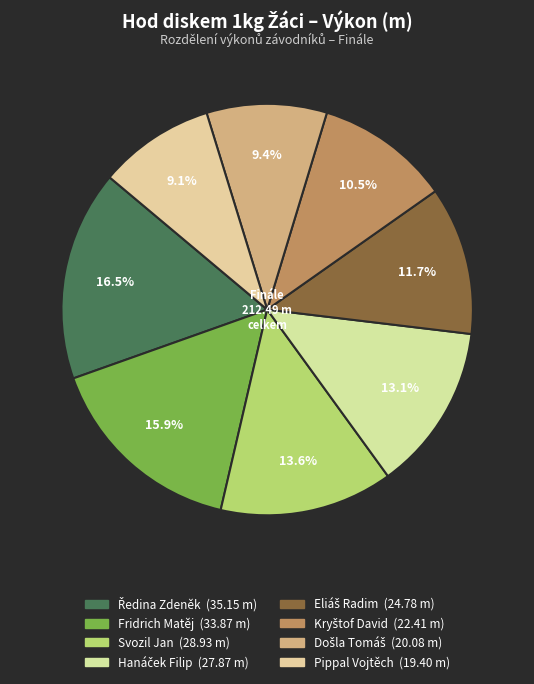

How many segments does this pie chart have?

8